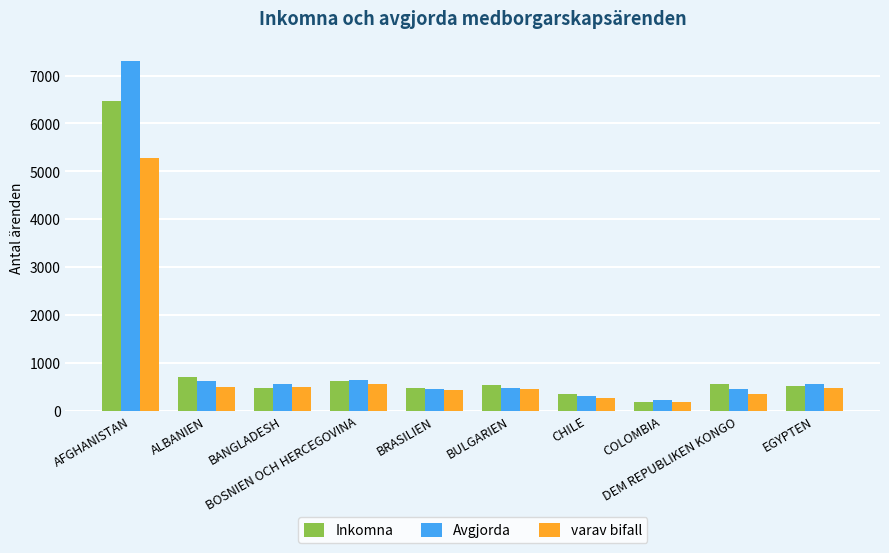

True or false: Inkomna has a value of 234 at DEM REPUBLIKEN KONGO.

False